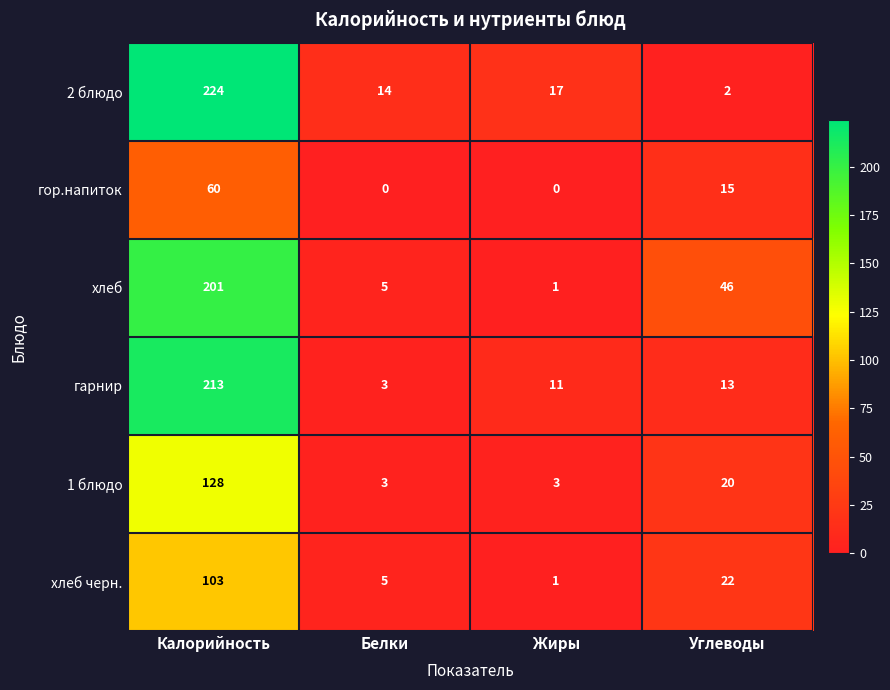

Reading left to right, list all the values displayed in this chart.

2 блюдо: Калорийность=224	Белки=14	Жиры=17	Углеводы=2
гор.напиток: Калорийность=60	Белки=0	Жиры=0	Углеводы=15
хлеб: Калорийность=201	Белки=5	Жиры=1	Углеводы=46
гарнир: Калорийность=213	Белки=3	Жиры=11	Углеводы=13
1 блюдо: Калорийность=128	Белки=3	Жиры=3	Углеводы=20
хлеб черн.: Калорийность=103	Белки=5	Жиры=1	Углеводы=22